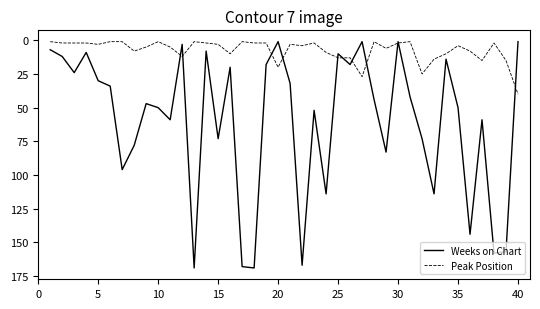

Which series has the largest total across all categories?

Weeks on Chart